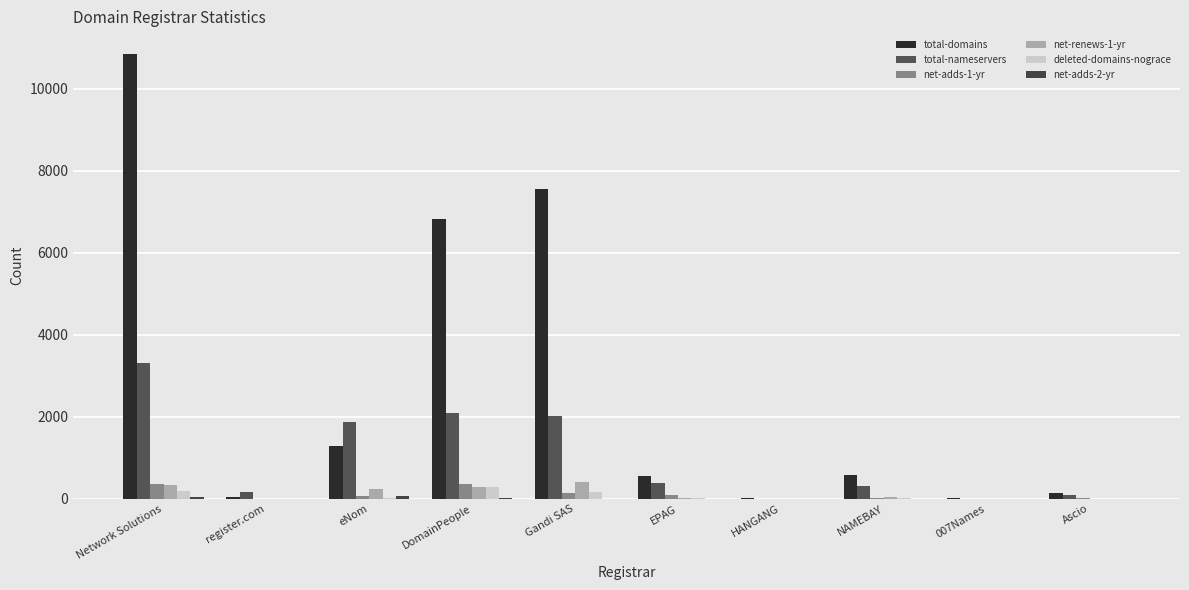

How many distinct data groups are displayed?

6